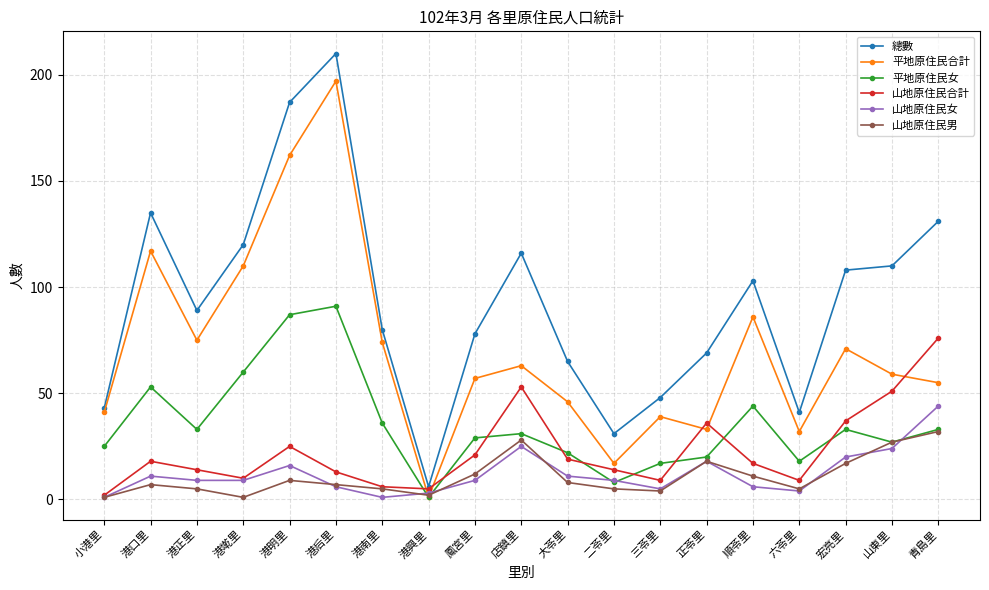

At which category does 山地原住民合計 reach its first local valley?

港墘里